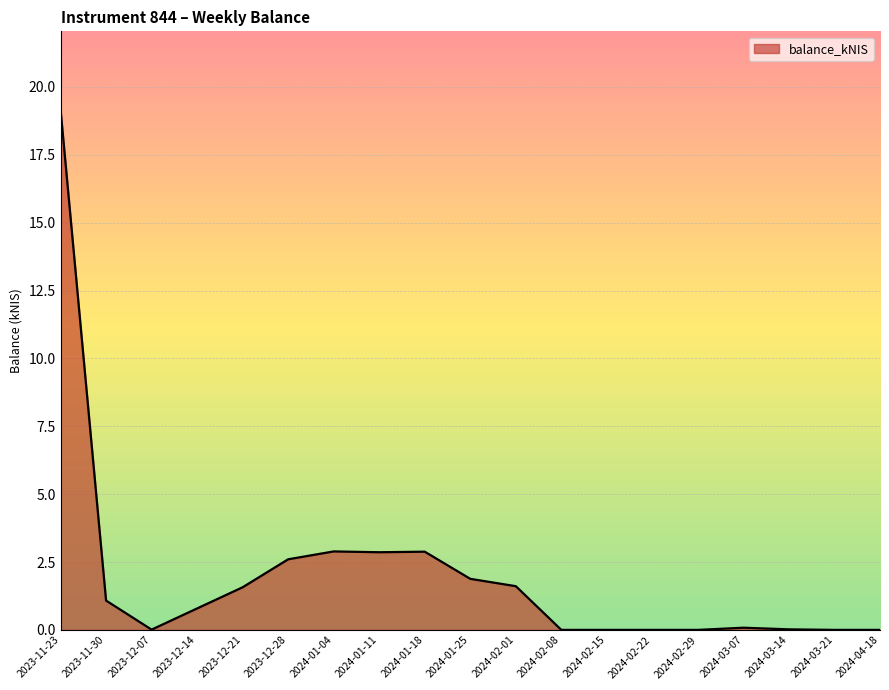

What is the sum of the values at 2024-01-11 and 2024-01-18?

5.7